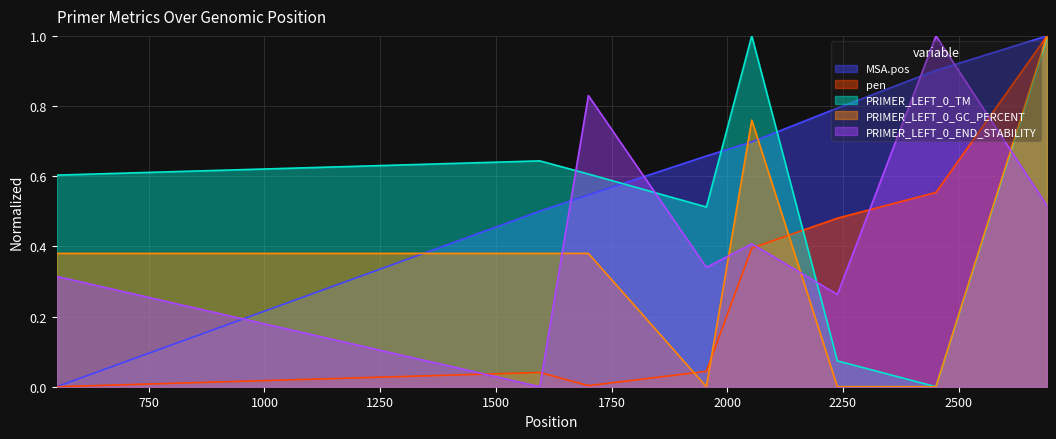

List the labels in order of PRIMER_LEFT_0_GC_PERCENT value, largest first.

2691, 2053, 551, 1595, 1700, 1955, 2238, 2451